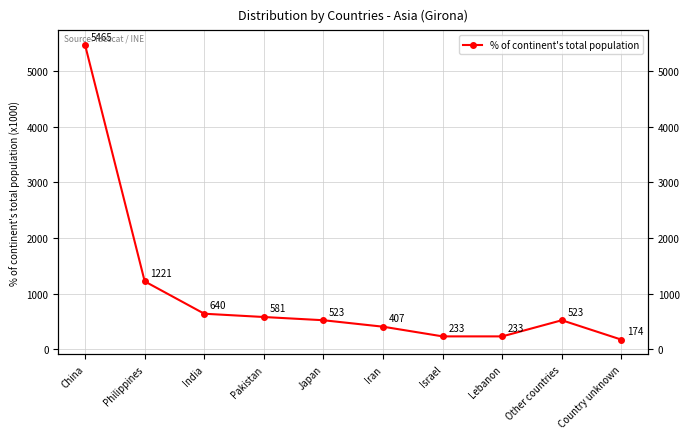

How many series are shown in this chart?

1